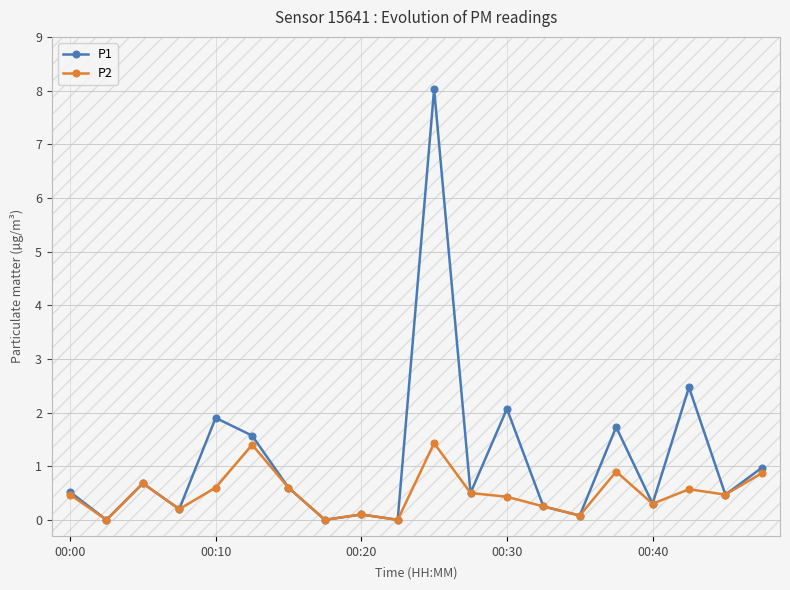

True or false: P1 has more than 2 points higher than both neighbors.

True